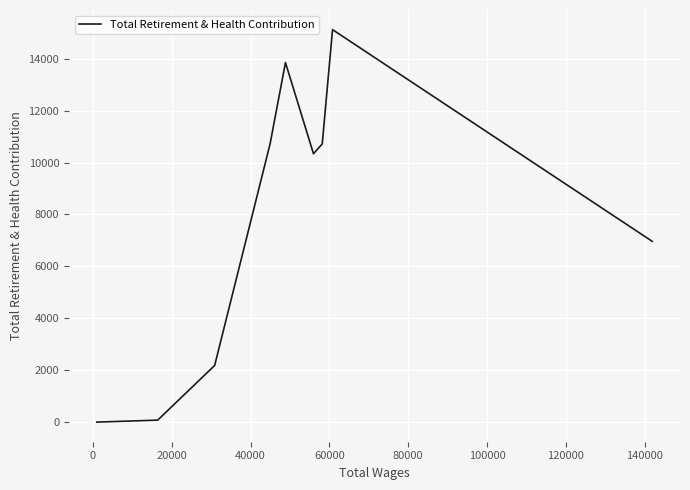

What is the difference between the maximum and minimum values?

15124